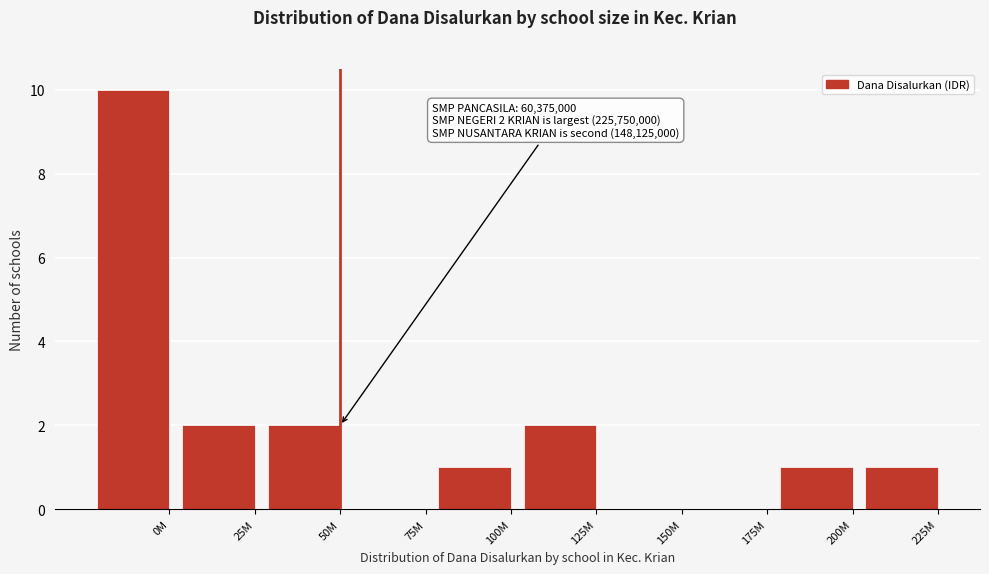

Reading left to right, extract all data points from this chart.

0M=10	25M=2	50M=2	75M=0	100M=1	125M=2	150M=0	175M=0	200M=1	225M=1